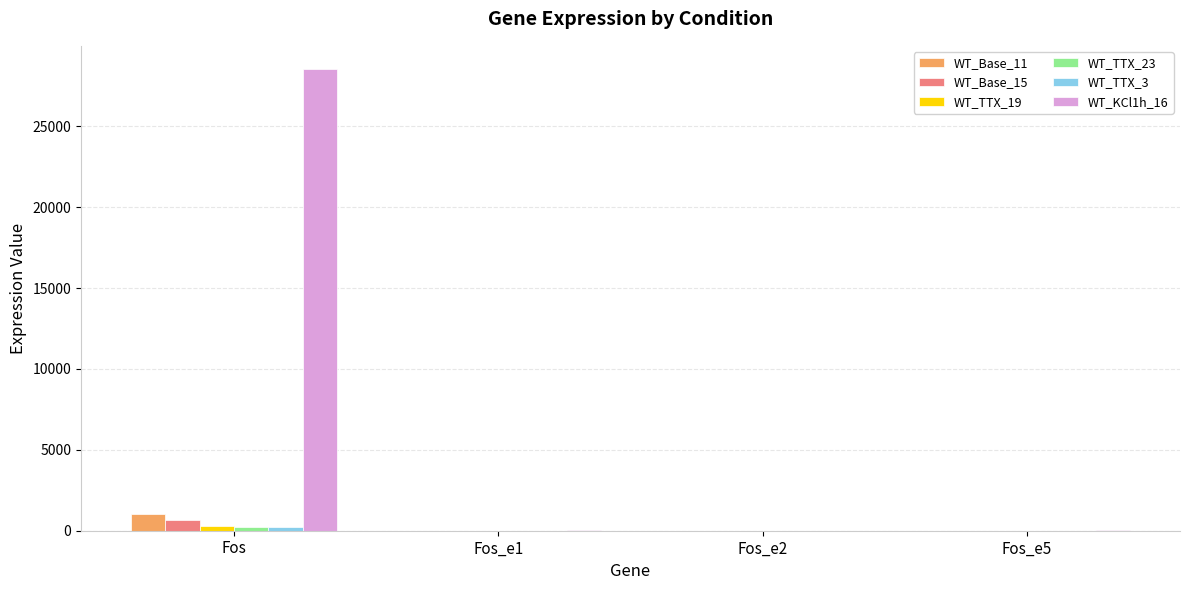

Which series has the largest total across all categories?

WT_KCl1h_16